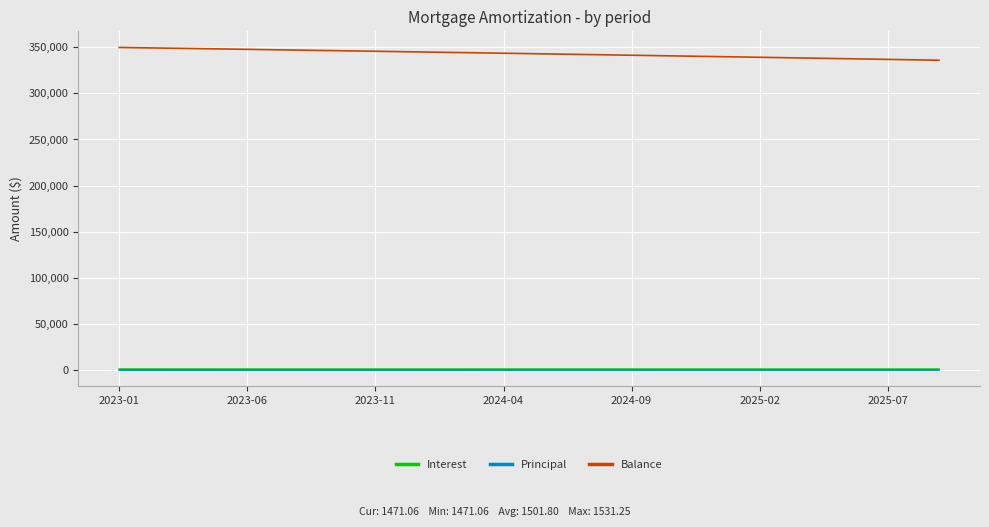

True or false: Balance and Principal cross at least once.

False